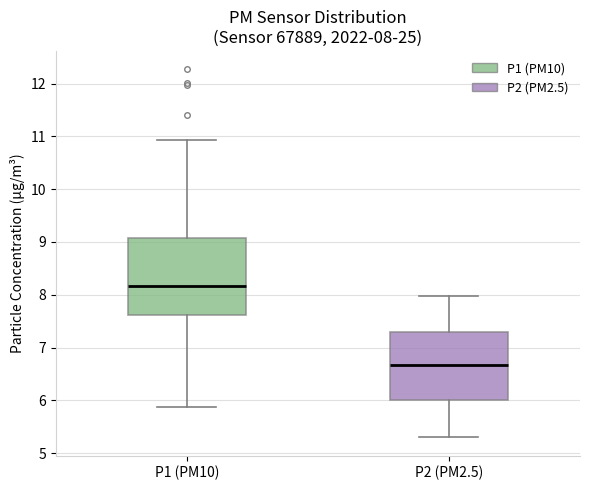

Comparing the boxes themselves (not the whiskers), which one is the tallest?

P1 (PM10)